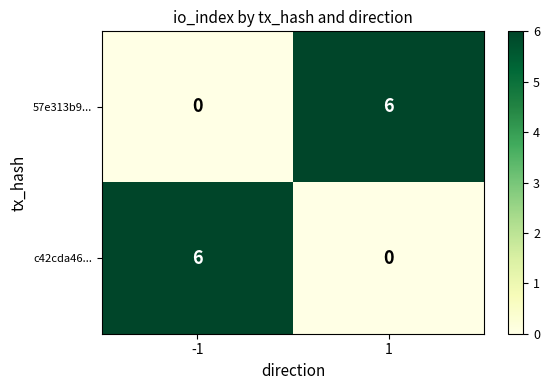

What is the total value across all series at -1?

6